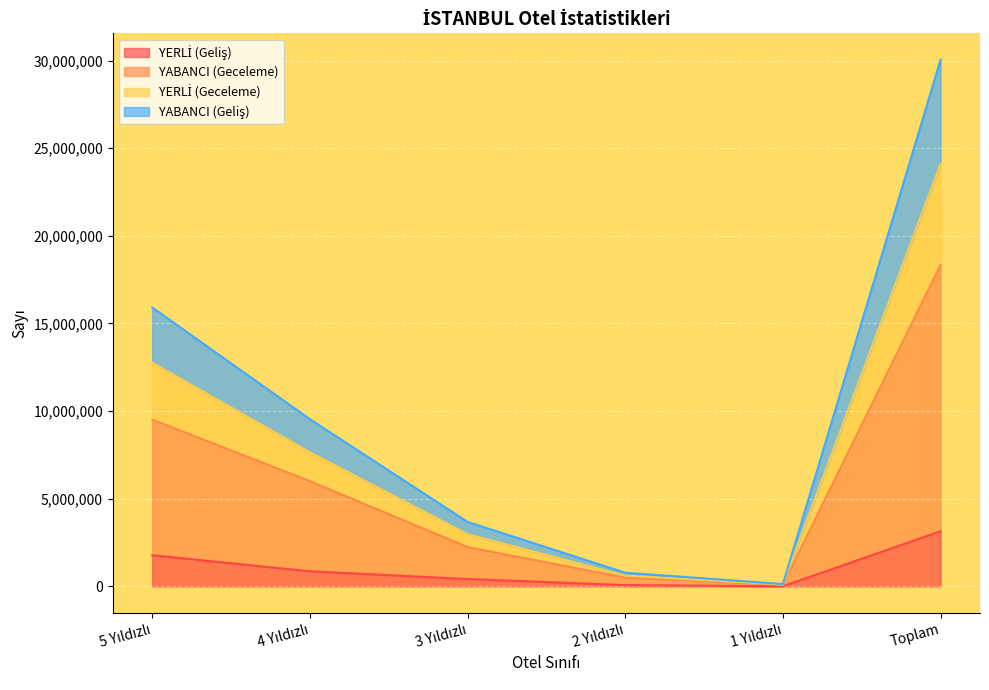

Reading right to left, transcribe all the data shown in this chart.

YERLİ (Geliş): 3146842	10268	74277	421688	861262	1779347
YABANCI (Geceleme): 18339212	89490	494824	2241970	6002294	9510634
YERLİ (Geceleme): 24107010	106483	613410	2974267	7650652	12762198
YABANCI (Geliş): 30048235	135736	782203	3680063	9538716	15911517